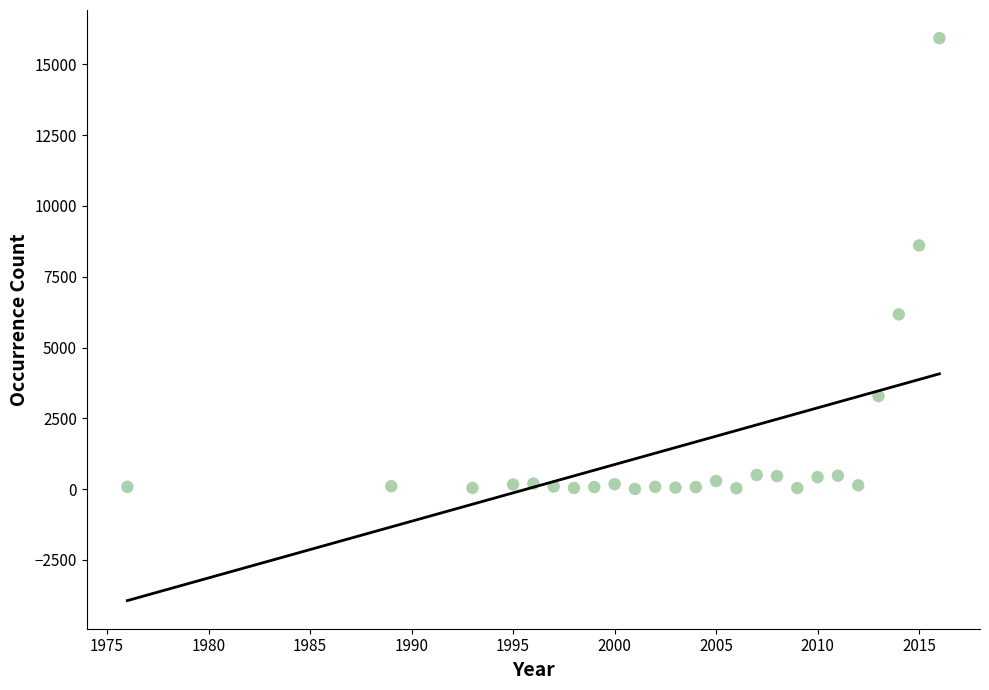

What Y value in the scatter plot is closest to 7966?

8605